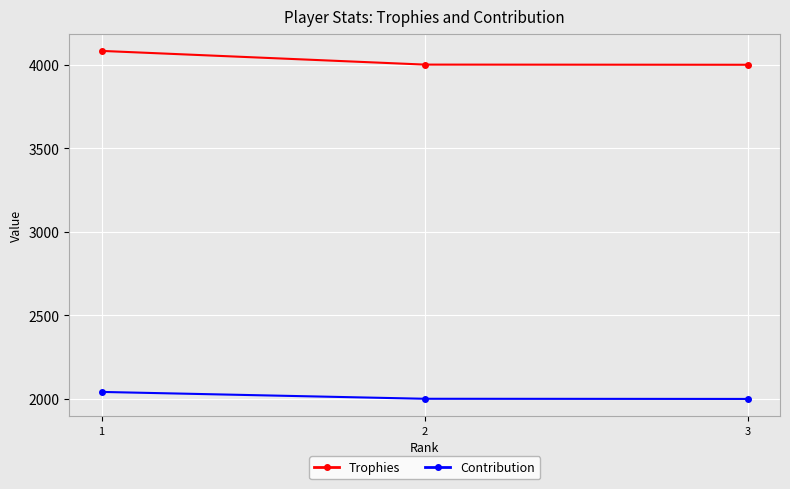

What is the approximate value of Contribution at 2?

2001